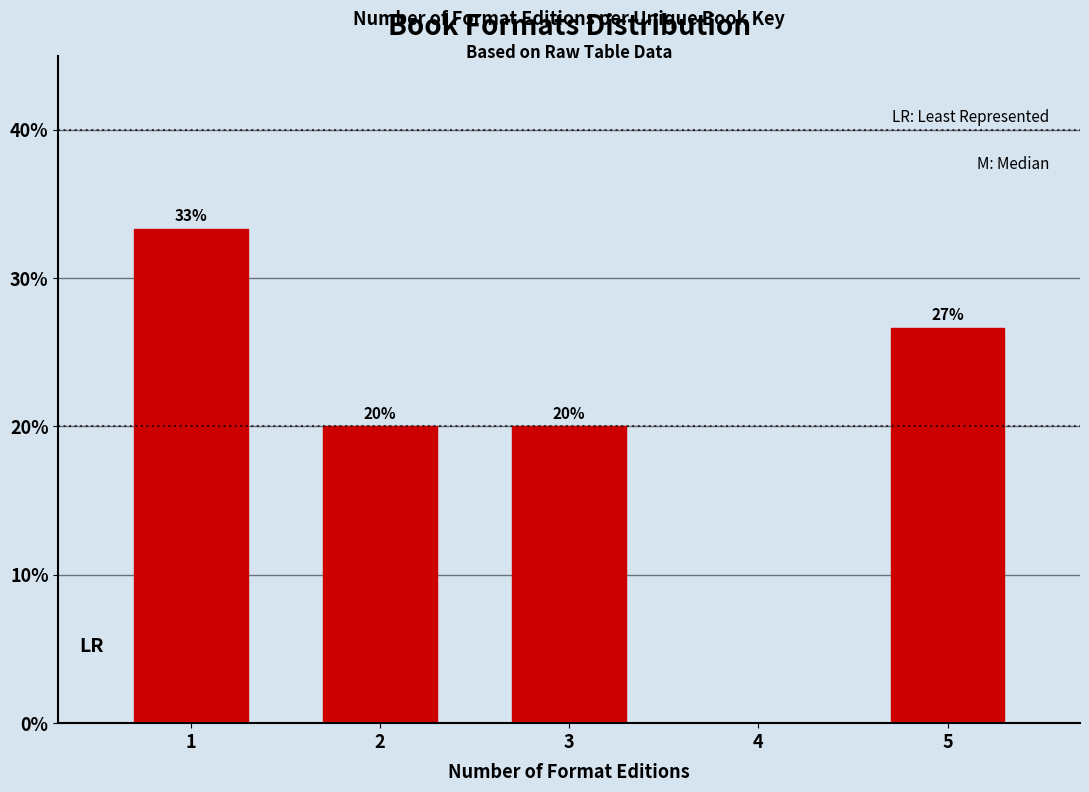

The chart shows a value of 12.0 at 5. True or false?

False